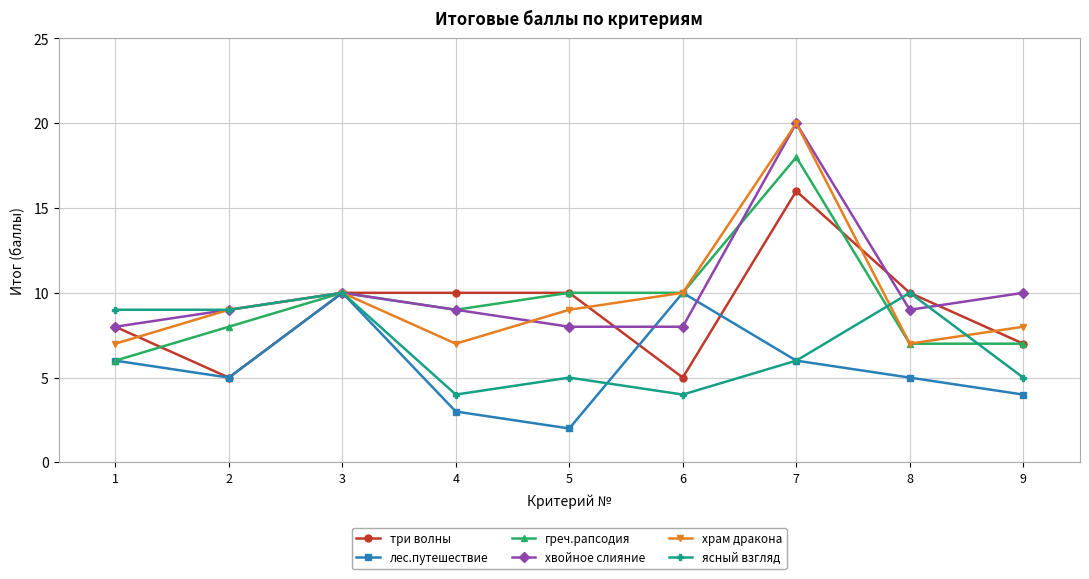

What is the total value across all series at 1?

44